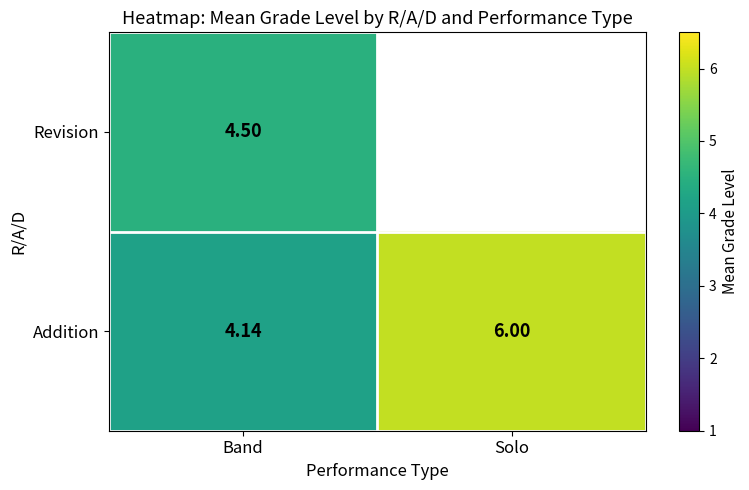

What is the difference between the highest and lowest values at Band?

0.4